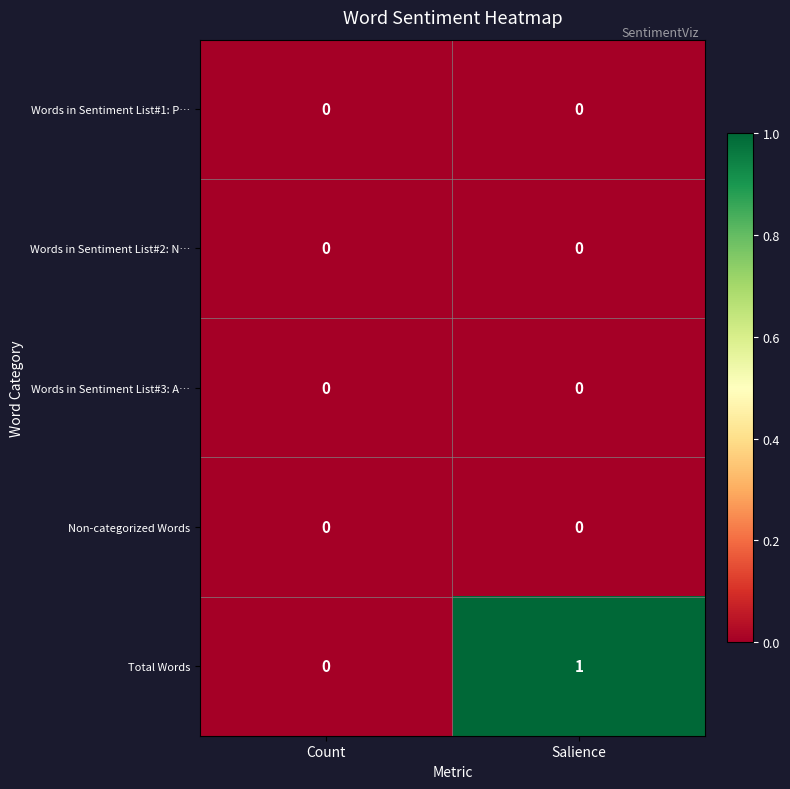

Between Count and Salience, which series saw the biggest shift?

Total Words